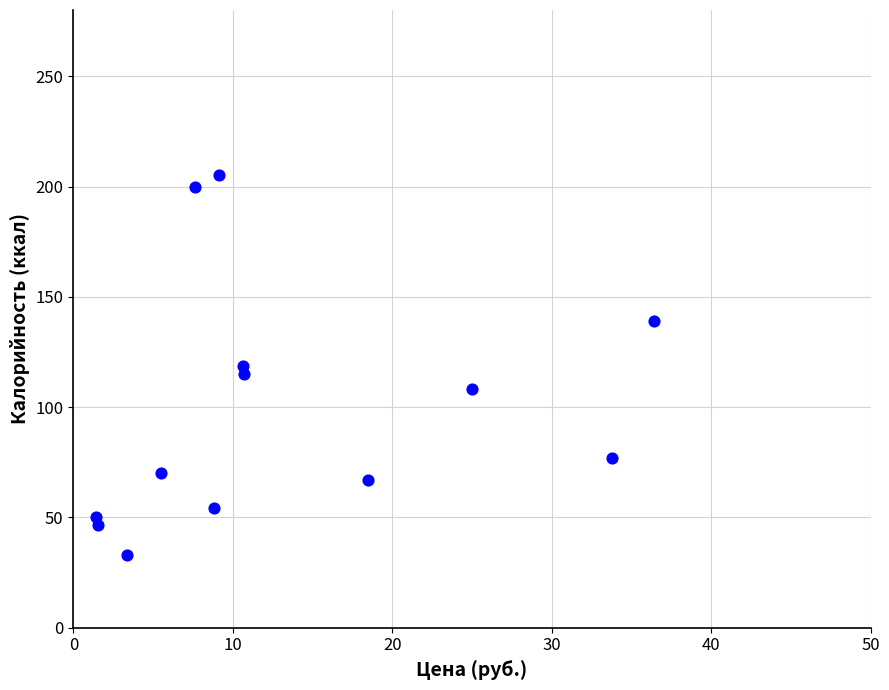

What is the range of X values (max minus min)?

35.0